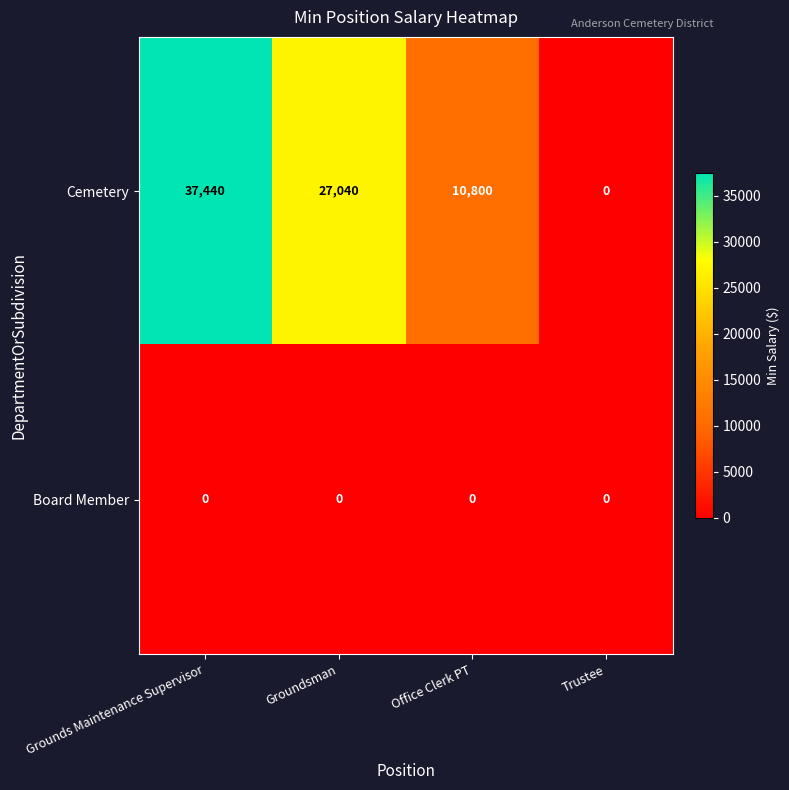

List the labels in order of Cemetery value, largest first.

Grounds Maintenance Supervisor, Groundsman, Office Clerk PT, Trustee